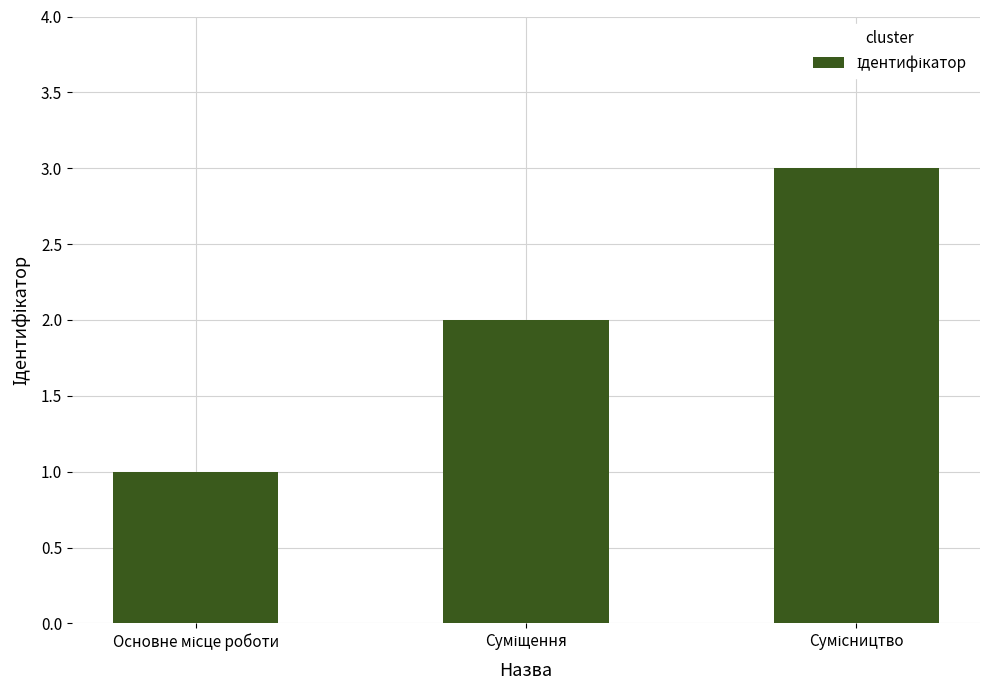

What is the greatest value displayed?

3